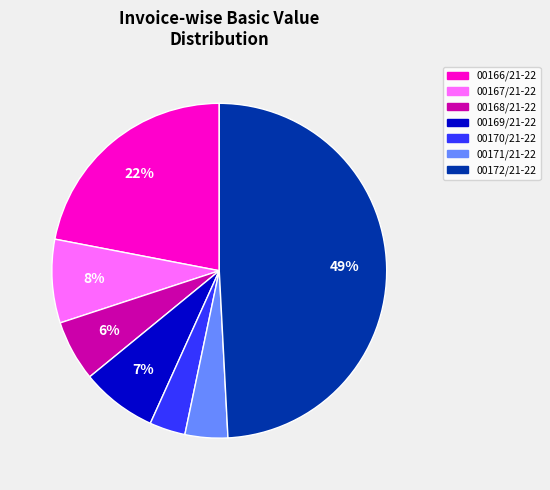

Is it true that 00172/21-22 is 49% of the pie?

True